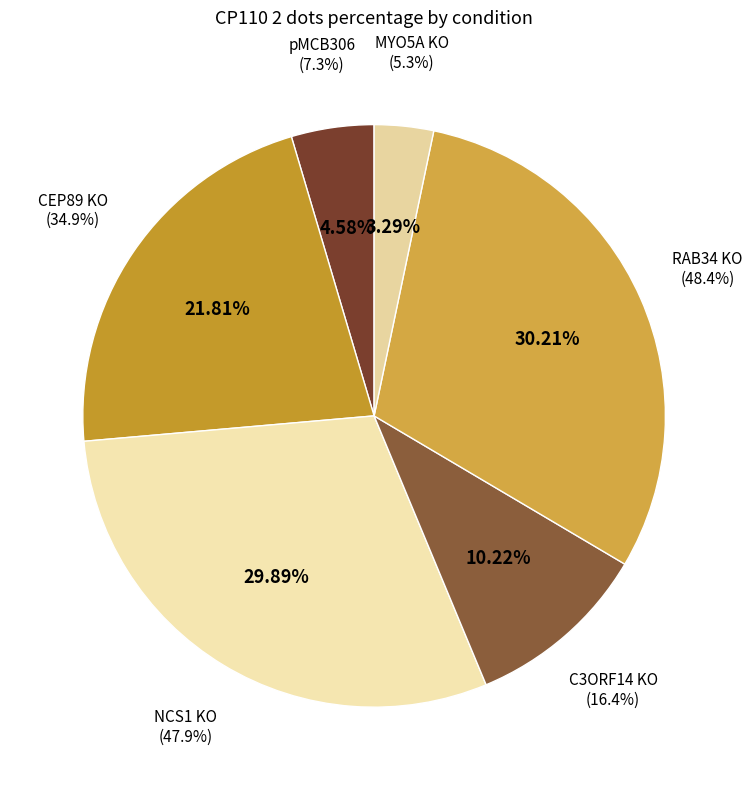

What is the ratio of the value at NCS1 KO to the value at pMCB306?

6.5